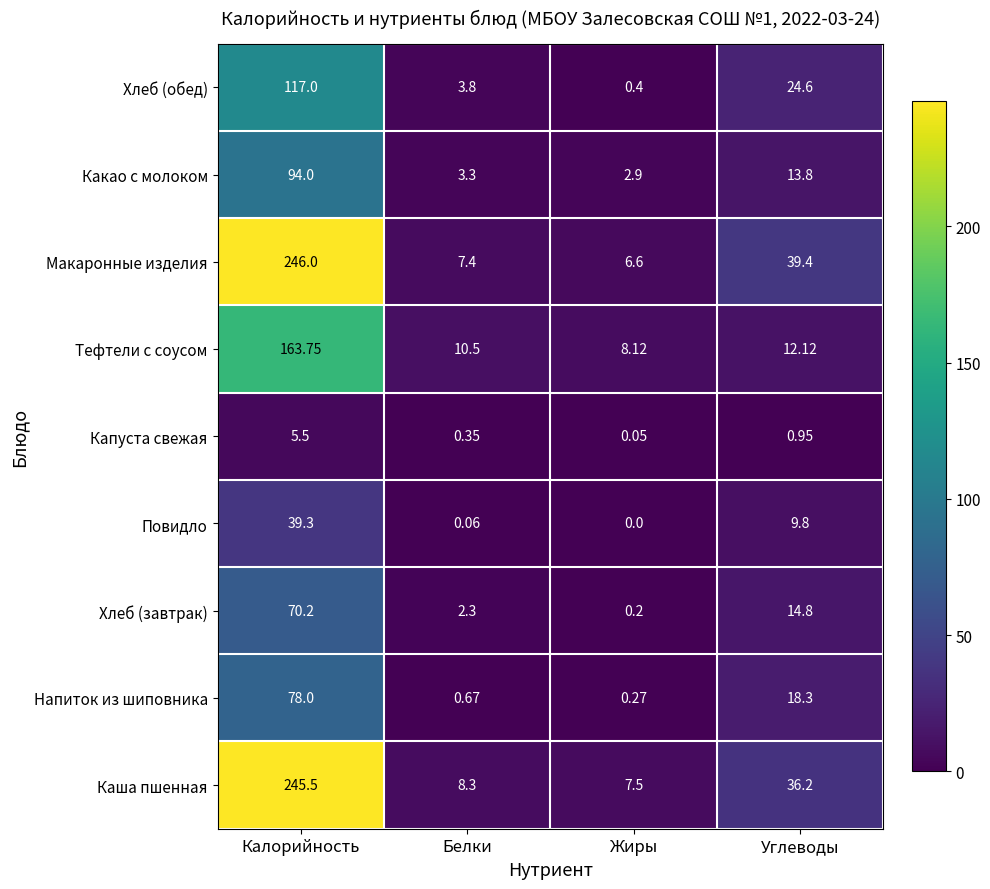

Which series has the largest total across all categories?

Макаронные изделия